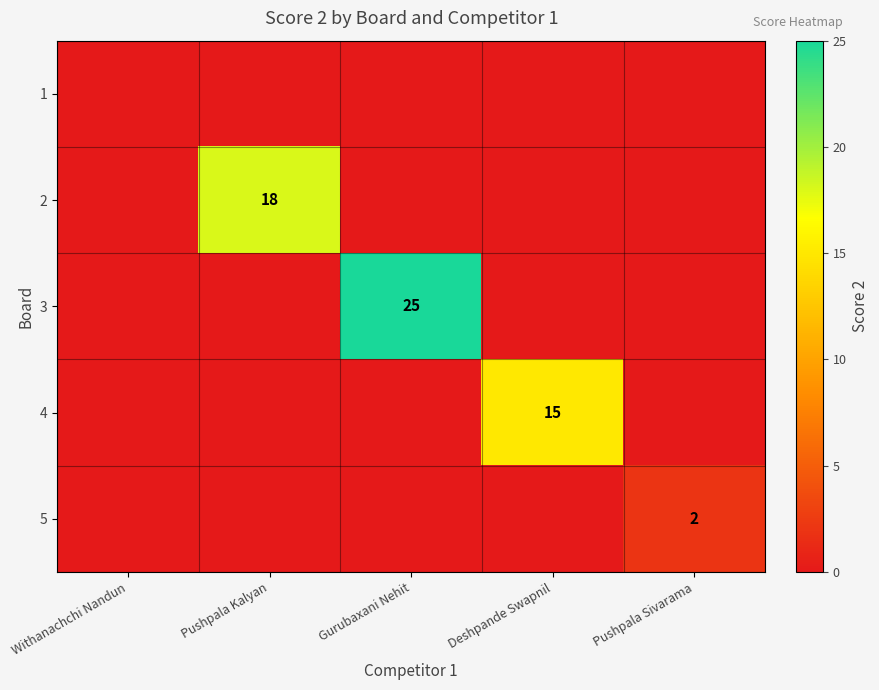

True or false: 4 has a value of 15 at Deshpande Swapnil.

True